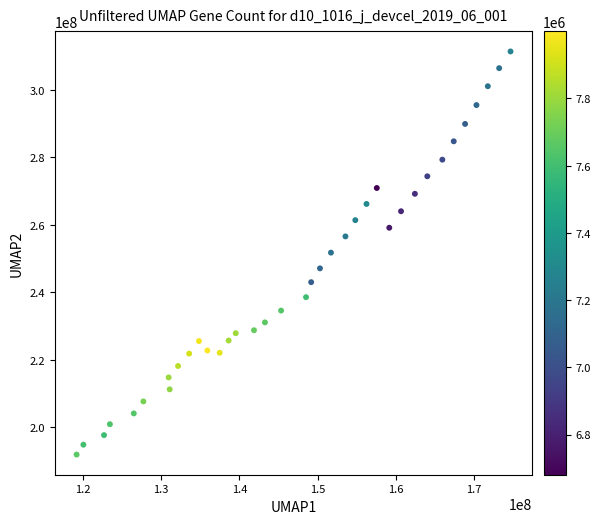

What is the range of Y values (max minus min)?

119433692.4